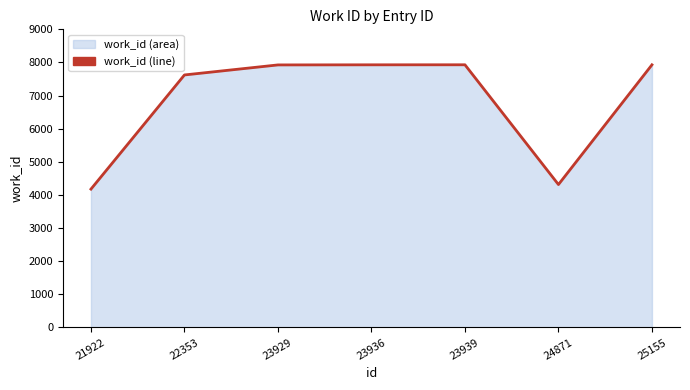

How many interior local valleys (lower than both neighbors) does the data have?

1